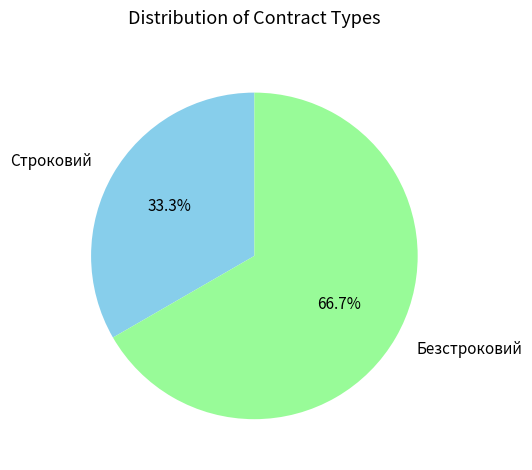

How many segments does this pie chart have?

2